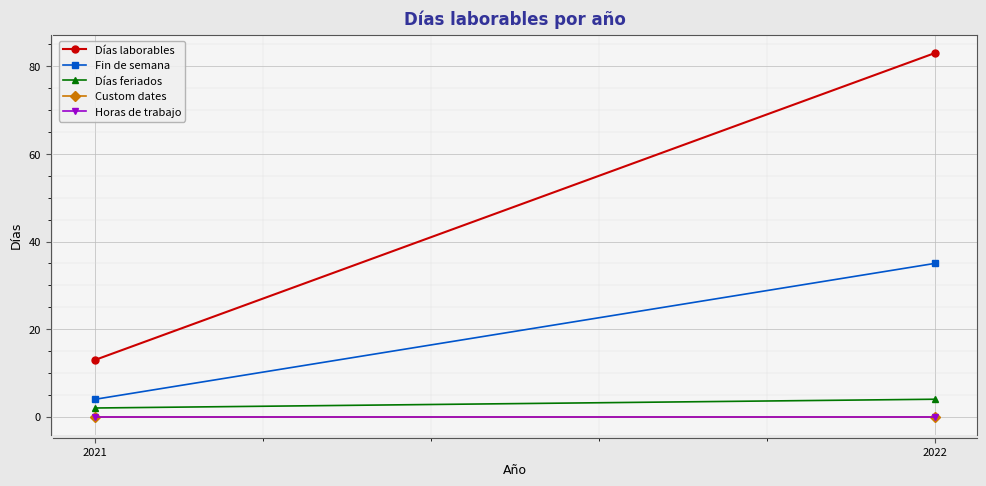

What are all the series names shown in the legend?

Días laborables, Fin de semana, Días feriados, Custom dates, Horas de trabajo